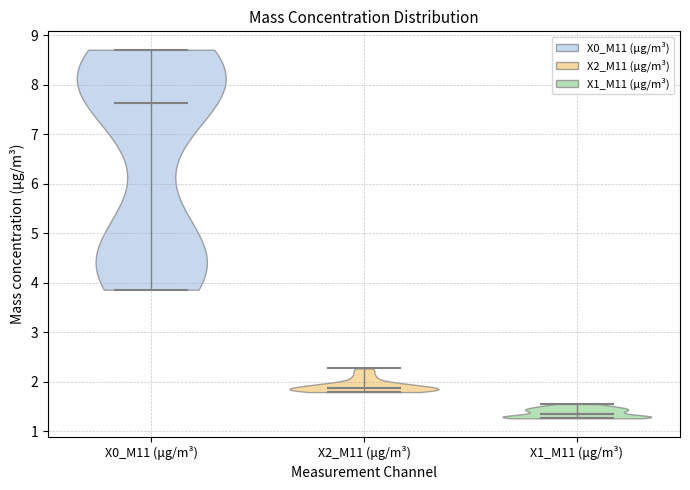

Reading left to right, read every violin against the y-axis: where its median line is, and the lowest and highest points it reaches. The values are not printed on the chart, so give them approximately, as read against the axis.

X0_M11 (μg/m³): median line 7.6, lowest point 3.9, highest point 8.7
X2_M11 (μg/m³): median line 1.9, lowest point 1.8, highest point 2.3
X1_M11 (μg/m³): median line 1.3, lowest point 1.3, highest point 1.6